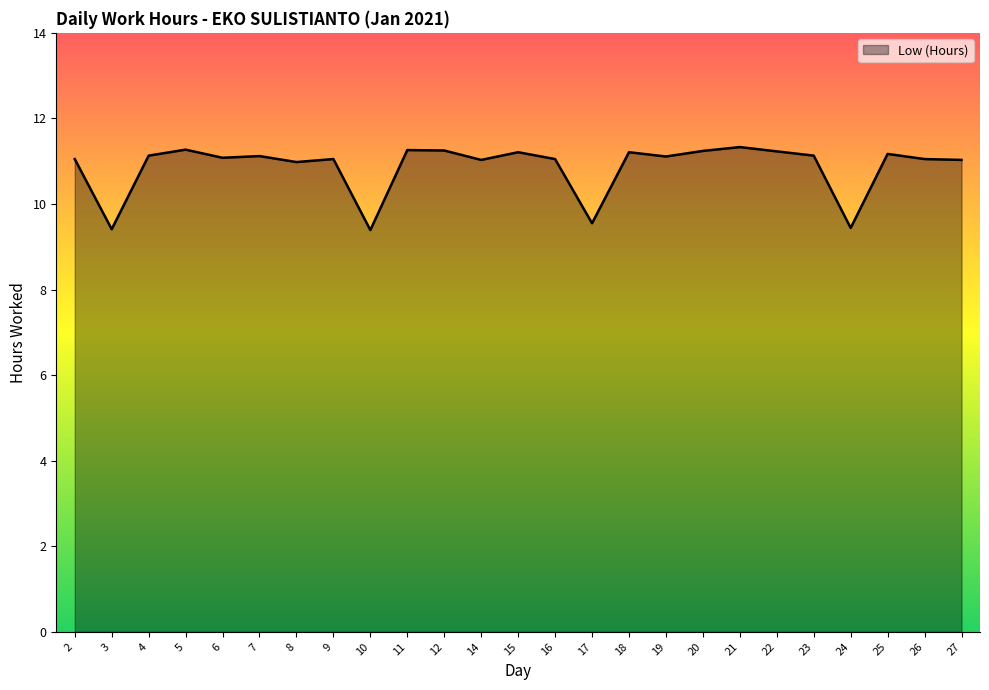

What is the change in value from 22 to 24?

-1.8